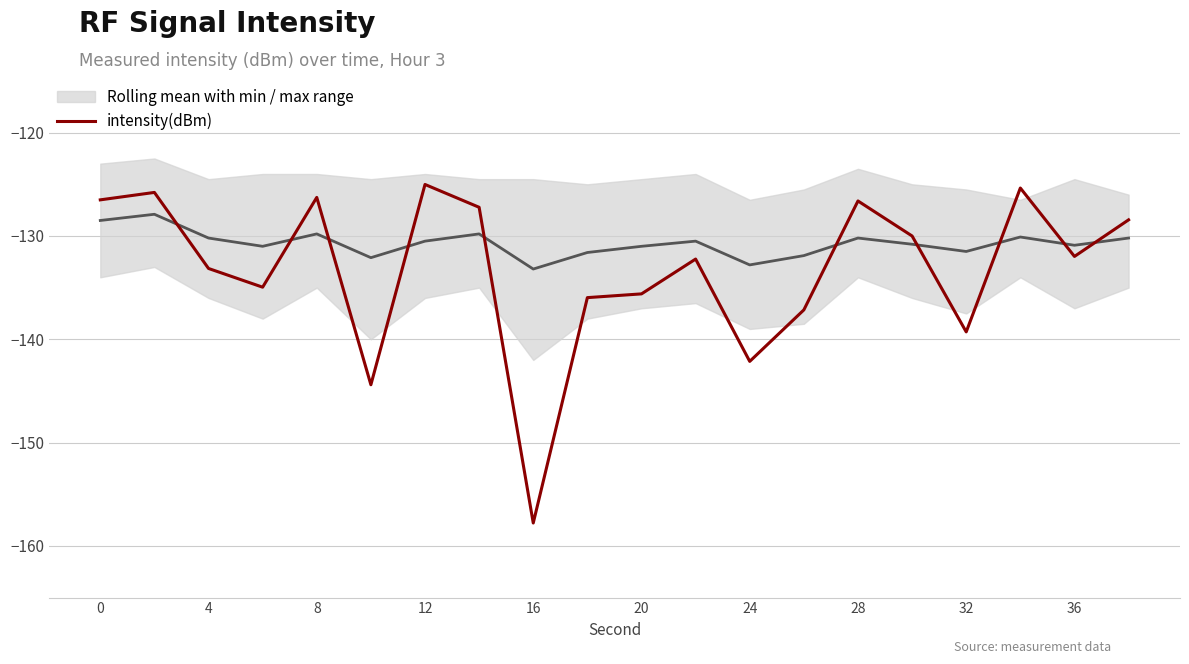

Rank the series by their average value, from highest to lowest.

Rolling mean with min / max range, intensity(dBm)